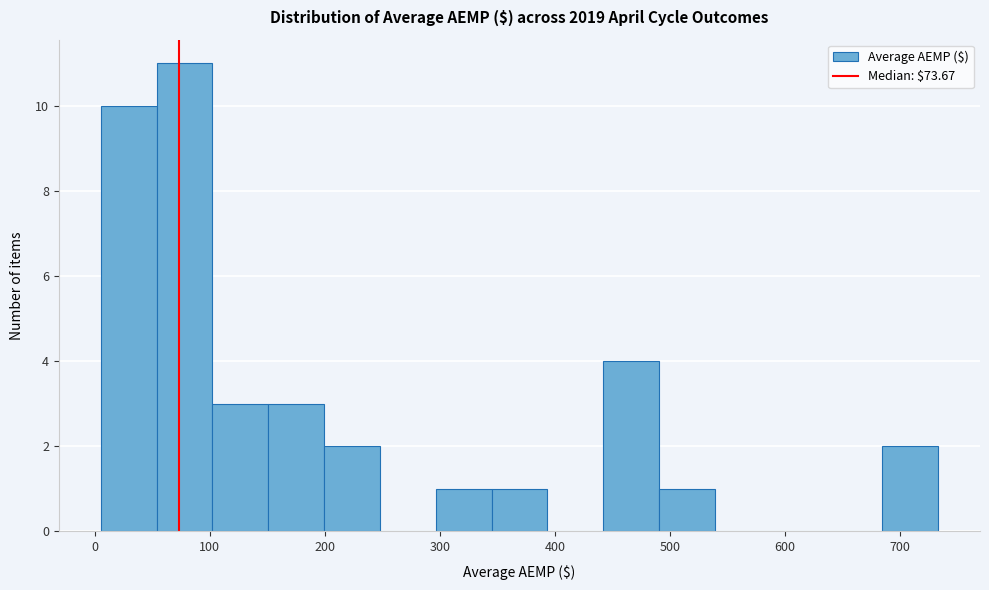

Reading left to right, list every bar in this chart as the range it spans on the x-axis followed by its height. Neither the bar edges nor the heights are printed on the chart, so give them approximately, as read against the axes.

10 to 50: 10
50 to 100: 11
100 to 150: 3
150 to 200: 3
200 to 250: 2
250 to 300: 0
300 to 340: 1
340 to 390: 1
390 to 440: 0
440 to 490: 4
490 to 540: 1
540 to 590: 0
590 to 640: 0
640 to 680: 0
680 to 730: 2